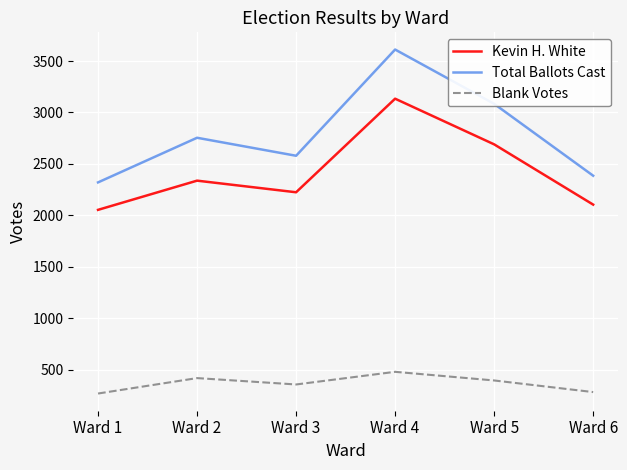

At which category is the sum across all series the highest?

Ward 4